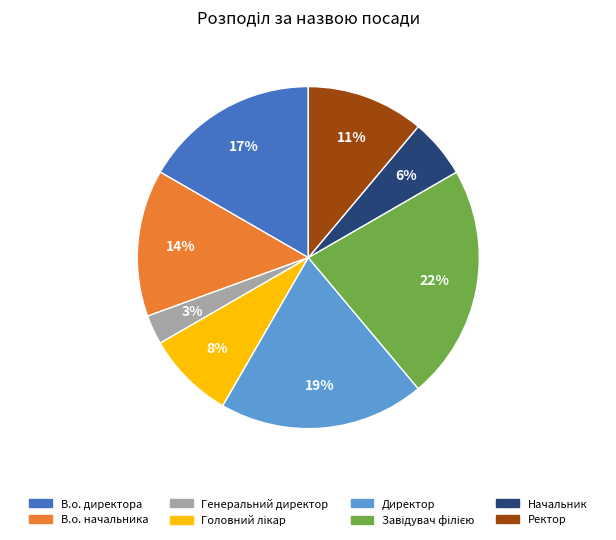

To the nearest percent, what is the difference between the largest and smallest slice percentages?

19%